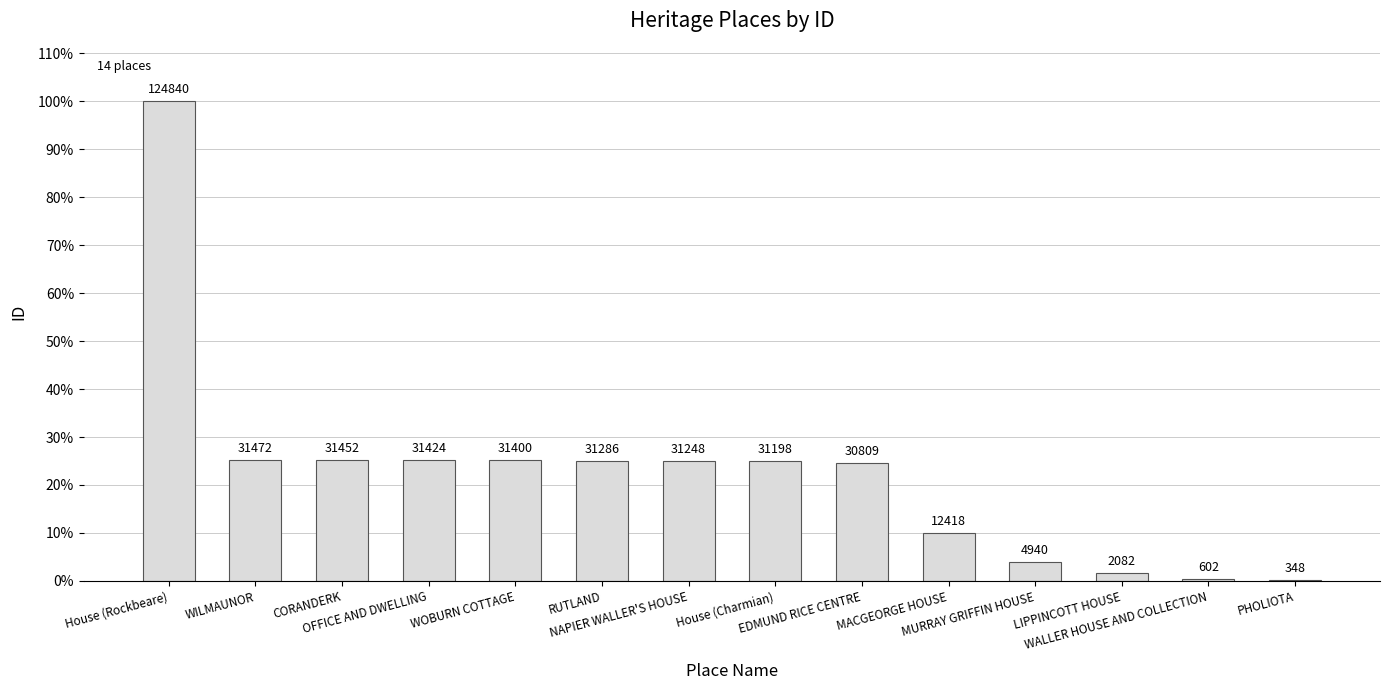

Are the bars horizontal?

No